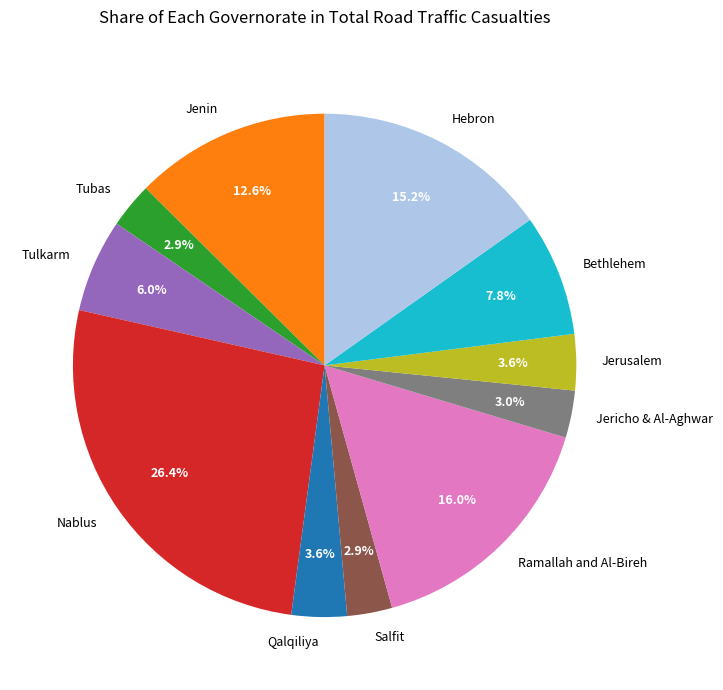

Combined, what portion of the pie is Salfit and Jenin?

15.5%